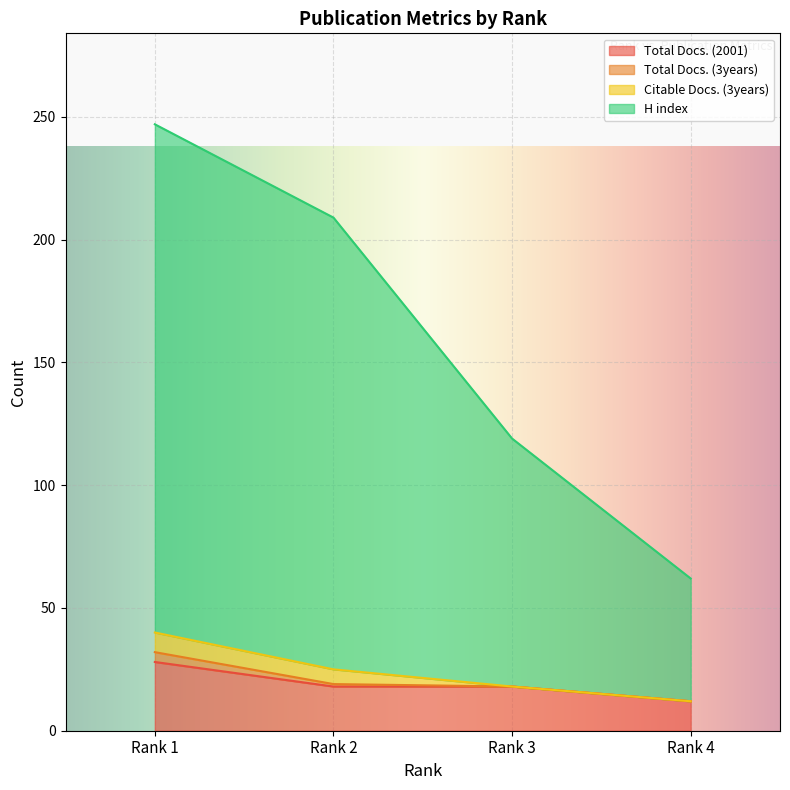

True or false: Total Docs. (2001) and H index intersect in this chart.

False